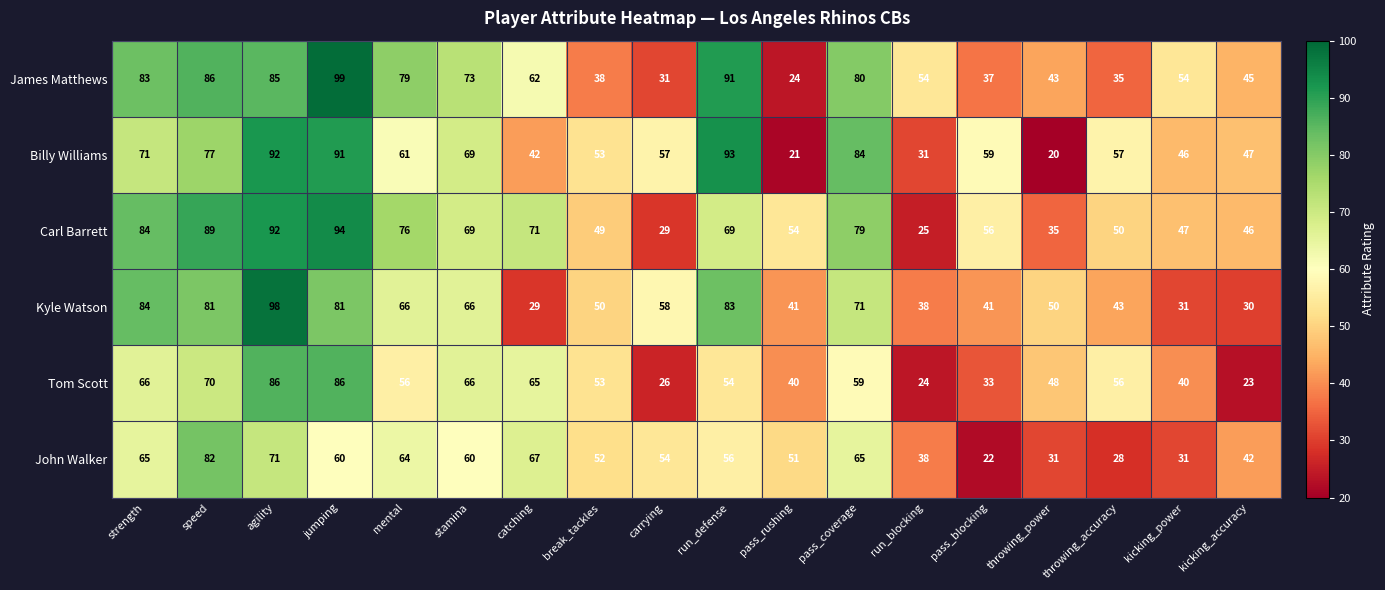

What is the minimum value shown in the chart?

20